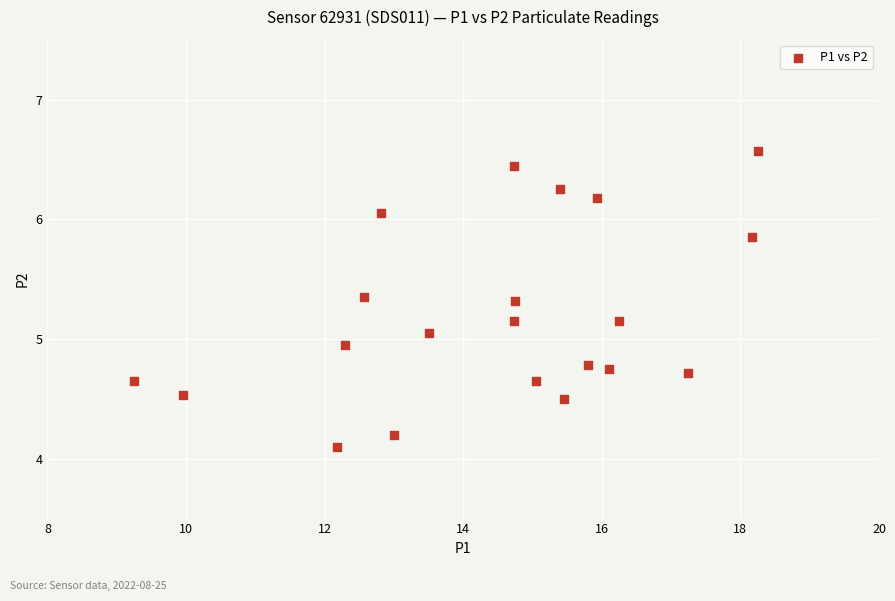

What is the range of X values (max minus min)?

9.0